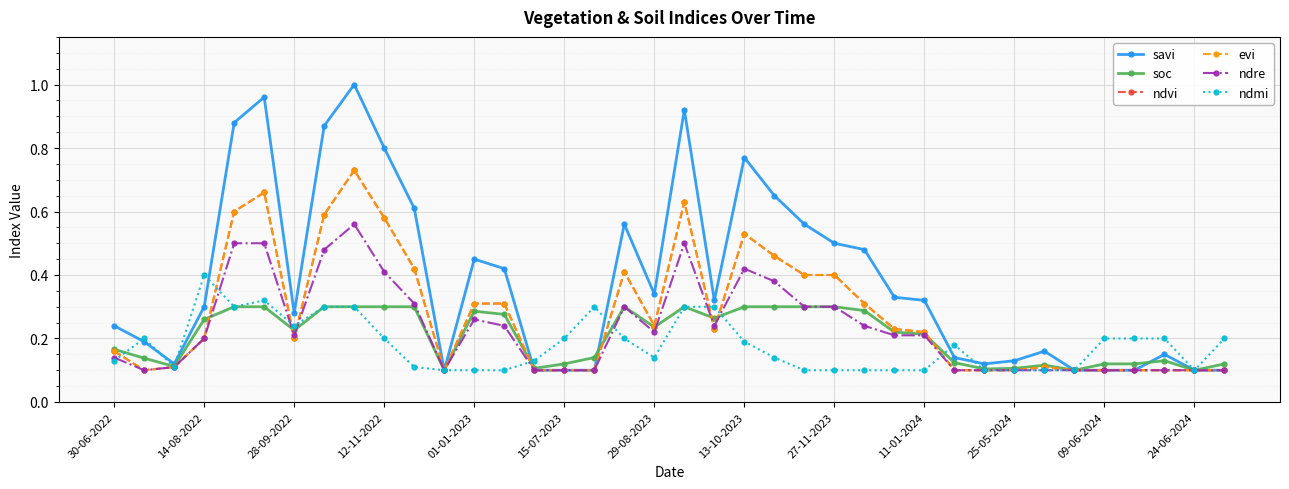

Reading right to left, extract all data points from this chart.

savi: 0.1	0.1	0.1	0.1	0.1	0.1	0.2	0.1	0.1	0.1	0.3	0.3	0.5	0.5	0.6	0.7	0.8	0.3	0.9	0.3	0.6	0.1	0.1	0.1	0.4	0.5	0.1	0.6	0.8	1.0	0.9	0.3	1.0	0.9	0.3	0.1	0.2	0.2
soc: 0.1	0.1	0.1	0.1	0.1	0.1	0.1	0.1	0.1	0.1	0.2	0.2	0.3	0.3	0.3	0.3	0.3	0.3	0.3	0.2	0.3	0.1	0.1	0.1	0.3	0.3	0.1	0.3	0.3	0.3	0.3	0.2	0.3	0.3	0.3	0.1	0.1	0.2
ndvi: 0.1	0.1	0.1	0.1	0.1	0.1	0.1	0.1	0.1	0.1	0.2	0.2	0.3	0.4	0.4	0.5	0.5	0.2	0.6	0.2	0.4	0.1	0.1	0.1	0.3	0.3	0.1	0.4	0.6	0.7	0.6	0.2	0.7	0.6	0.2	0.1	0.1	0.2
evi: 0.1	0.1	0.1	0.1	0.1	0.1	0.1	0.1	0.1	0.1	0.2	0.2	0.3	0.4	0.4	0.5	0.5	0.2	0.6	0.2	0.4	0.1	0.1	0.1	0.3	0.3	0.1	0.4	0.6	0.7	0.6	0.2	0.7	0.6	0.2	0.1	0.1	0.2
ndre: 0.1	0.1	0.1	0.1	0.1	0.1	0.1	0.1	0.1	0.1	0.2	0.2	0.2	0.3	0.3	0.4	0.4	0.2	0.5	0.2	0.3	0.1	0.1	0.1	0.2	0.3	0.1	0.3	0.4	0.6	0.5	0.2	0.5	0.5	0.2	0.1	0.1	0.1
ndmi: 0.2	0.1	0.2	0.2	0.2	0.1	0.1	0.1	0.1	0.2	0.1	0.1	0.1	0.1	0.1	0.1	0.2	0.3	0.3	0.1	0.2	0.3	0.2	0.1	0.1	0.1	0.1	0.1	0.2	0.3	0.3	0.2	0.3	0.3	0.4	0.1	0.2	0.1